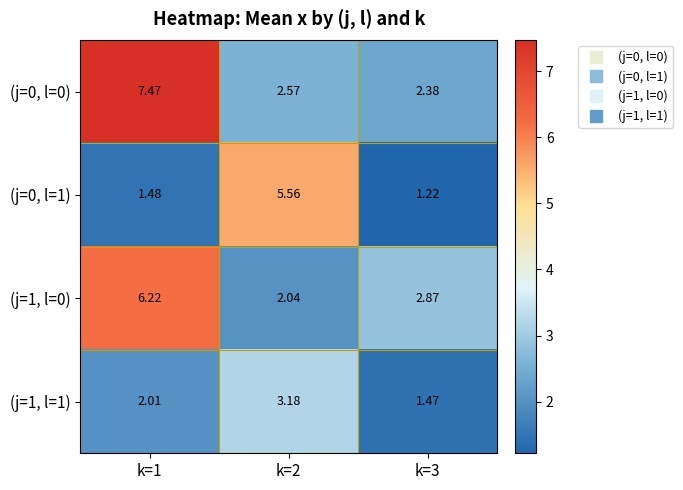

Which series has the largest range (max minus min)?

(j=0, l=0)